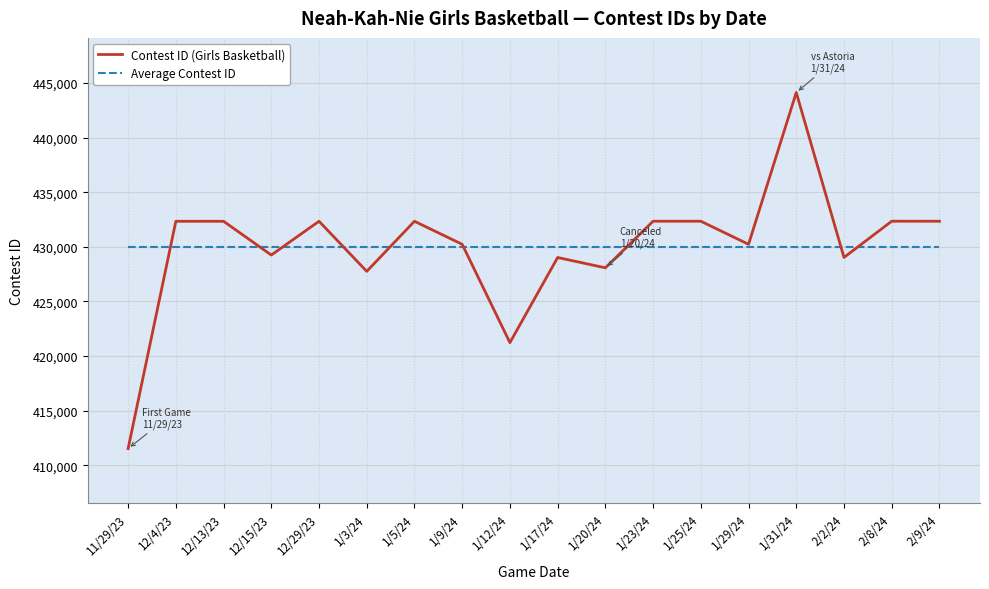

Is the value of Contest ID (Girls Basketball) at 1/23/24 greater than the value of Average Contest ID at 12/15/23?

Yes